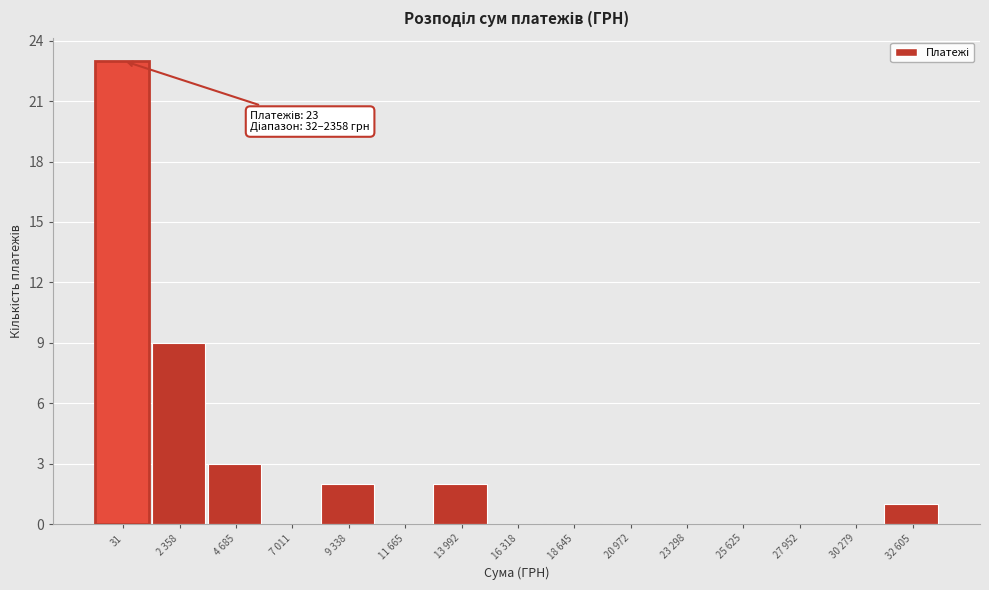

Reading right to left, extract all data points from this chart.

32 605=1	30 279=0	27 952=0	25 625=0	23 298=0	20 972=0	18 645=0	16 318=0	13 992=2	11 665=0	9 338=2	7 011=0	4 685=3	2 358=9	31=23